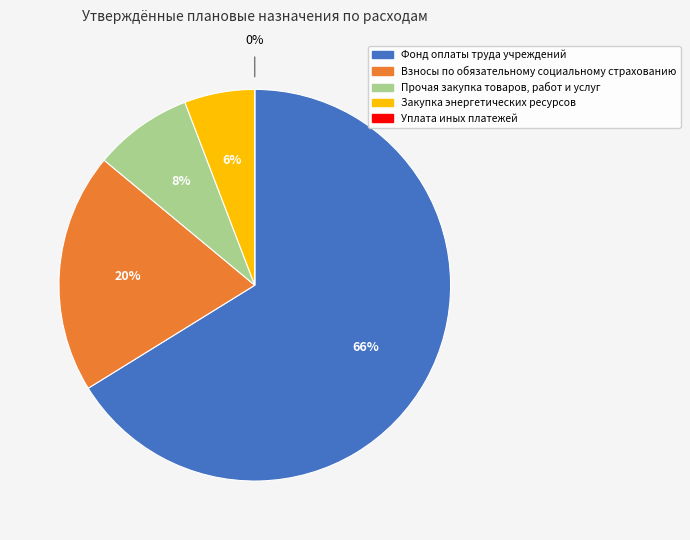

Which category accounts for the majority?

Фонд оплаты труда учреждений